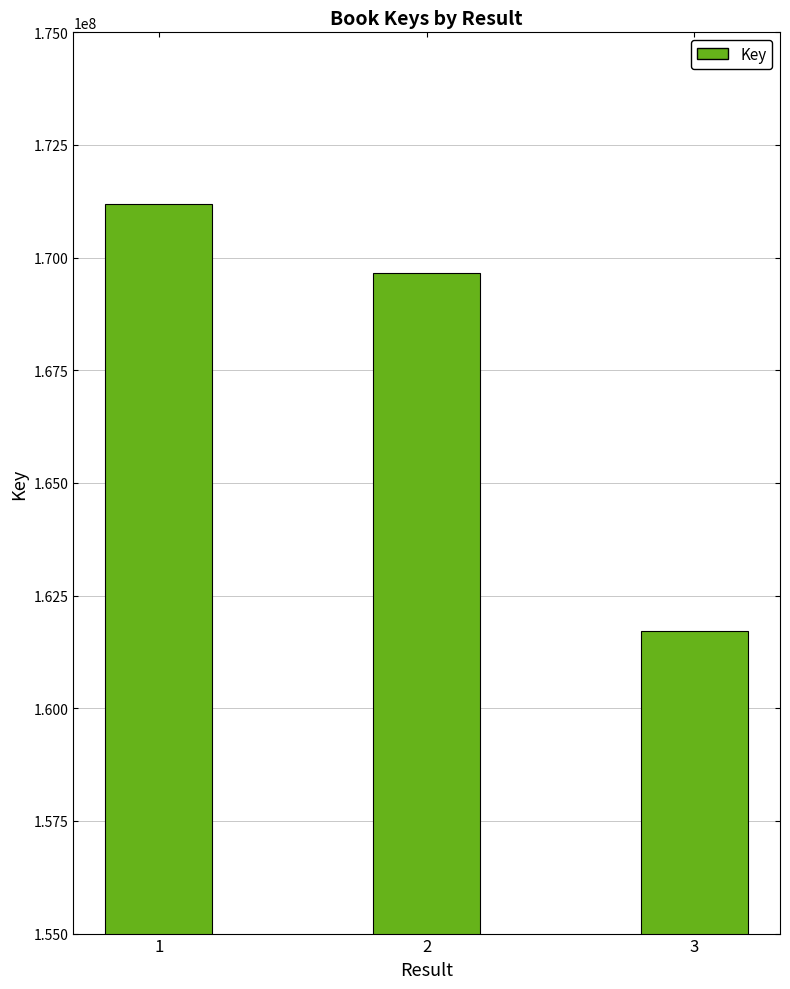

How many values are between 161708702 and 171201131?

3